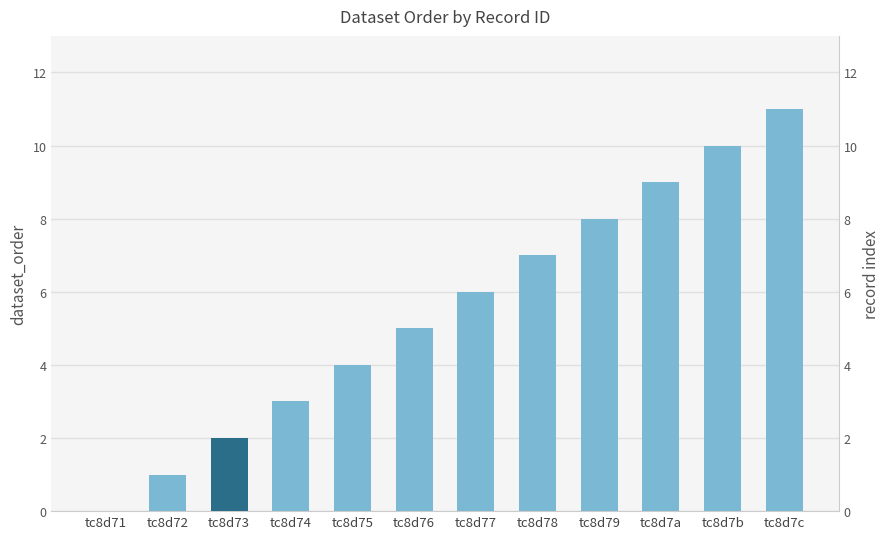

List the labels in order of value, smallest first.

tc8d71, tc8d72, tc8d73, tc8d74, tc8d75, tc8d76, tc8d77, tc8d78, tc8d79, tc8d7a, tc8d7b, tc8d7c